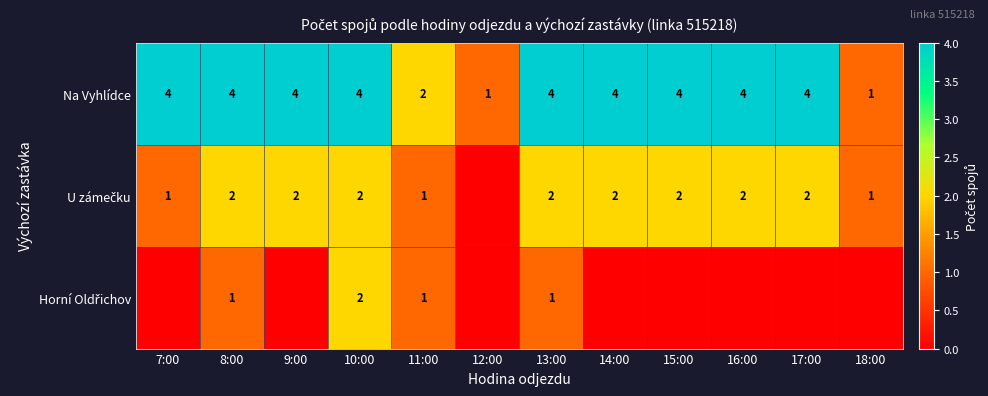

The Na Vyhlídce series shows 4 at 8:00. True or false?

True